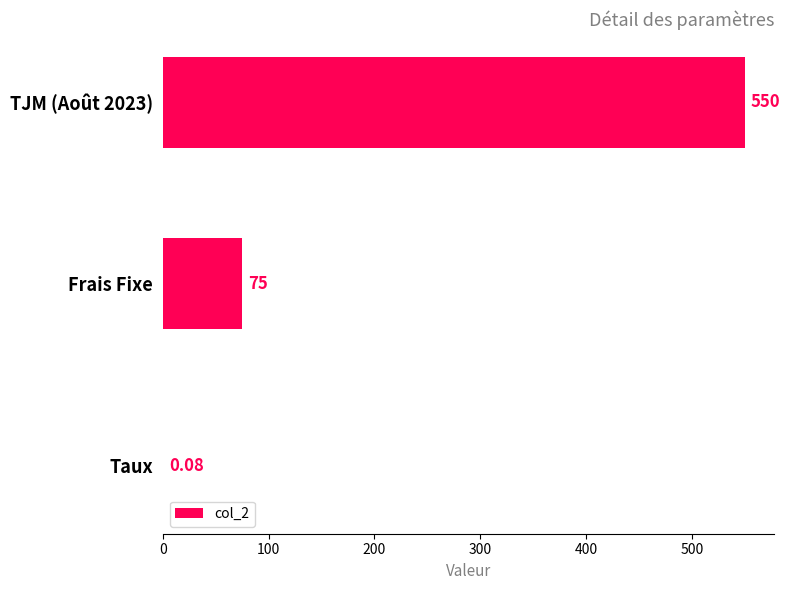

At which label is the value closest to 275?

Frais Fixe